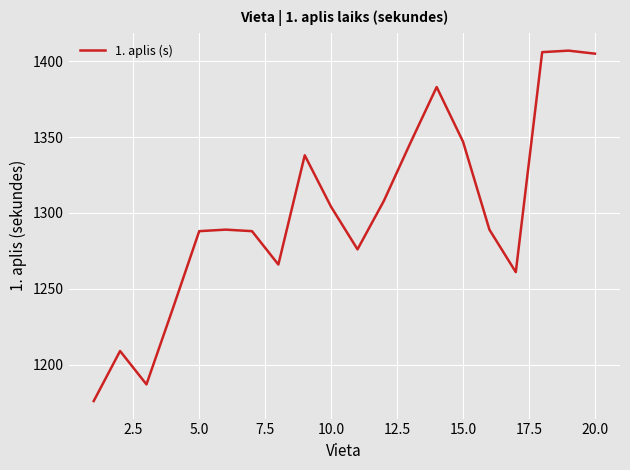

What is the greatest value displayed?

1407